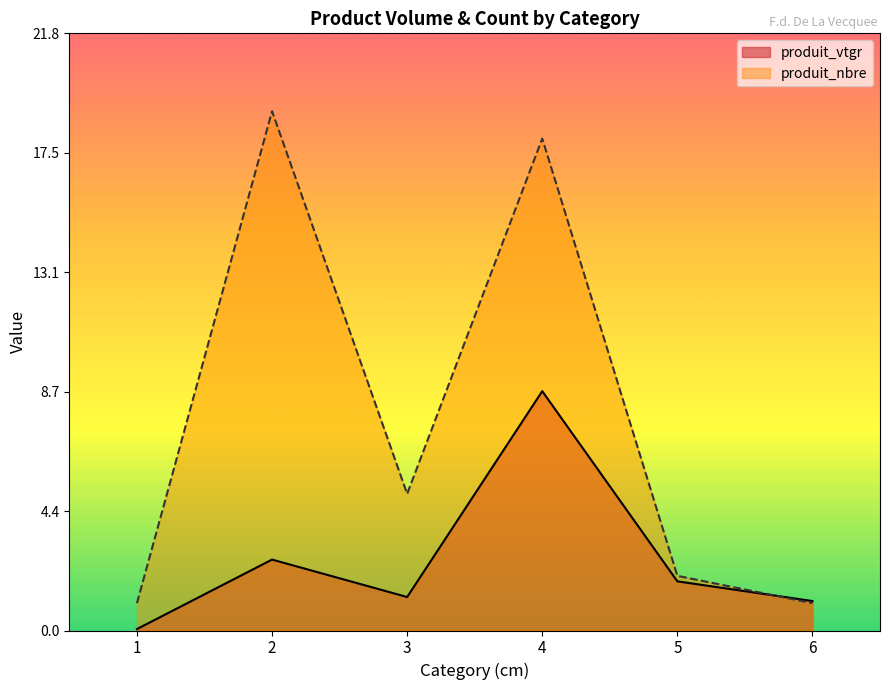

What is the sum of the produit_vtgr values at 5 and 2?

4.4